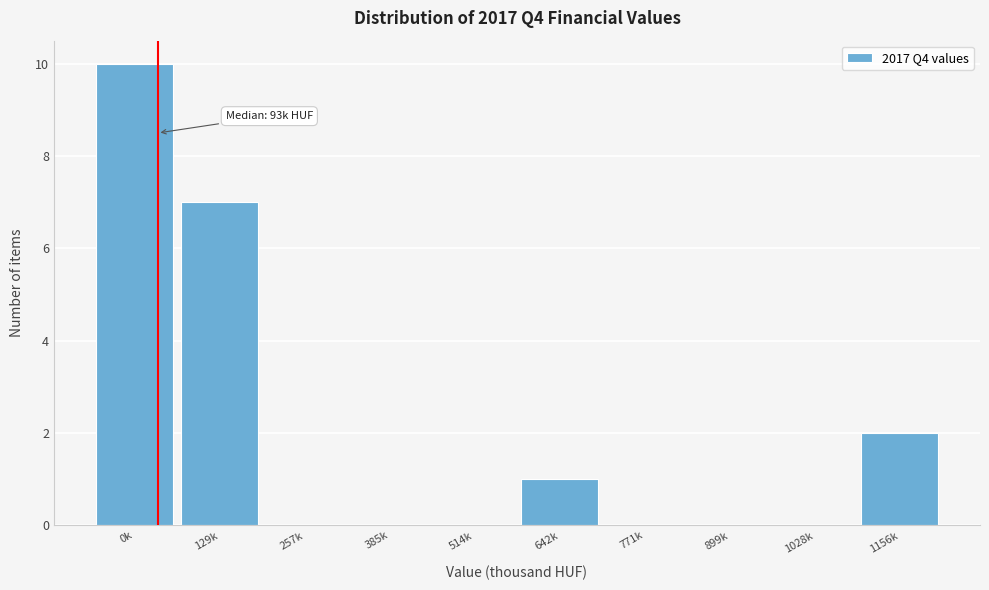

Reading right to left, transcribe all the data shown in this chart.

1156k=2	1028k=0	899k=0	771k=0	642k=1	514k=0	385k=0	257k=0	129k=7	0k=10